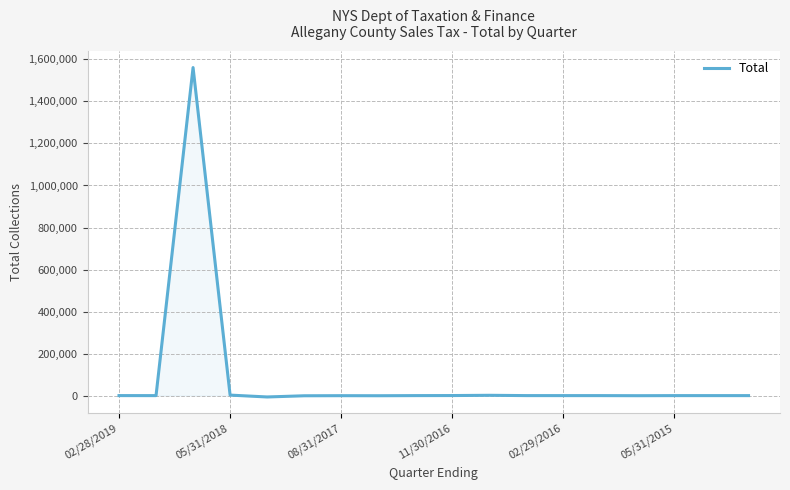

How many lines are shown in the chart?

1